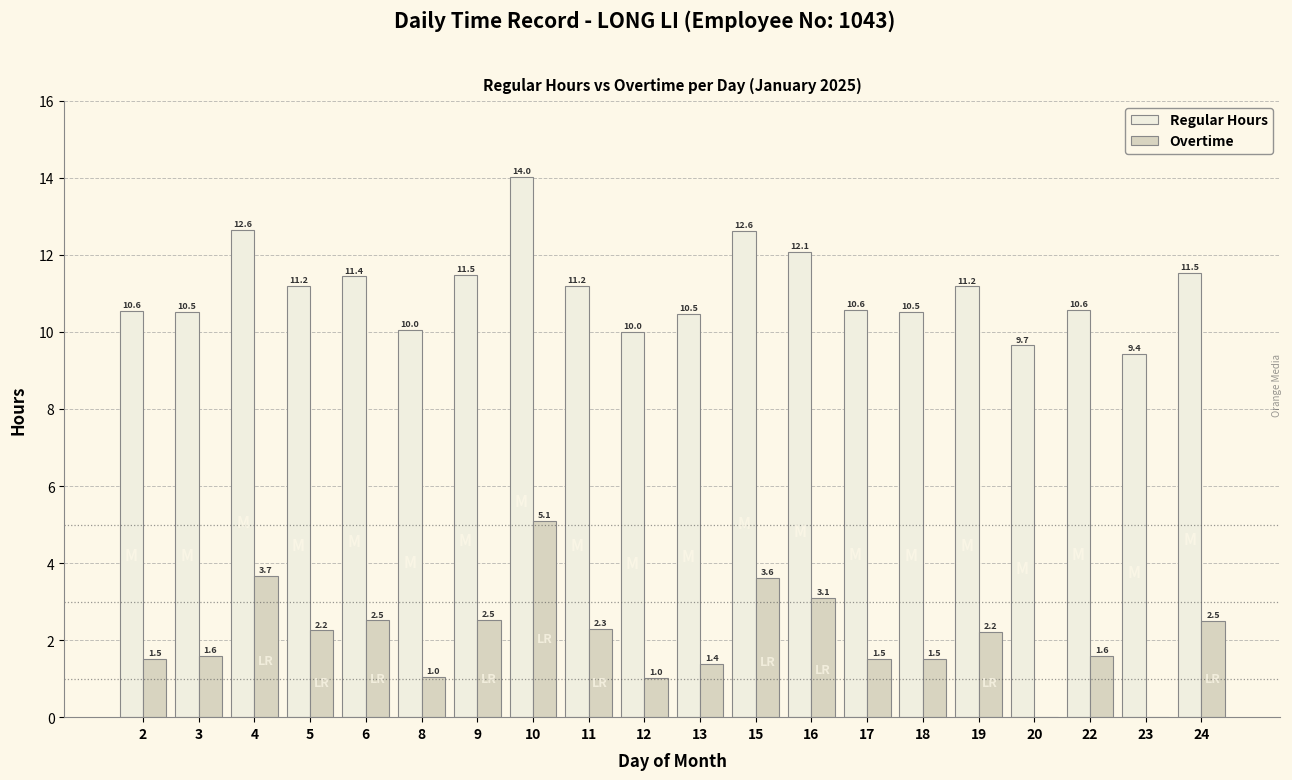

At which label is Regular Hours closest to 11?

19